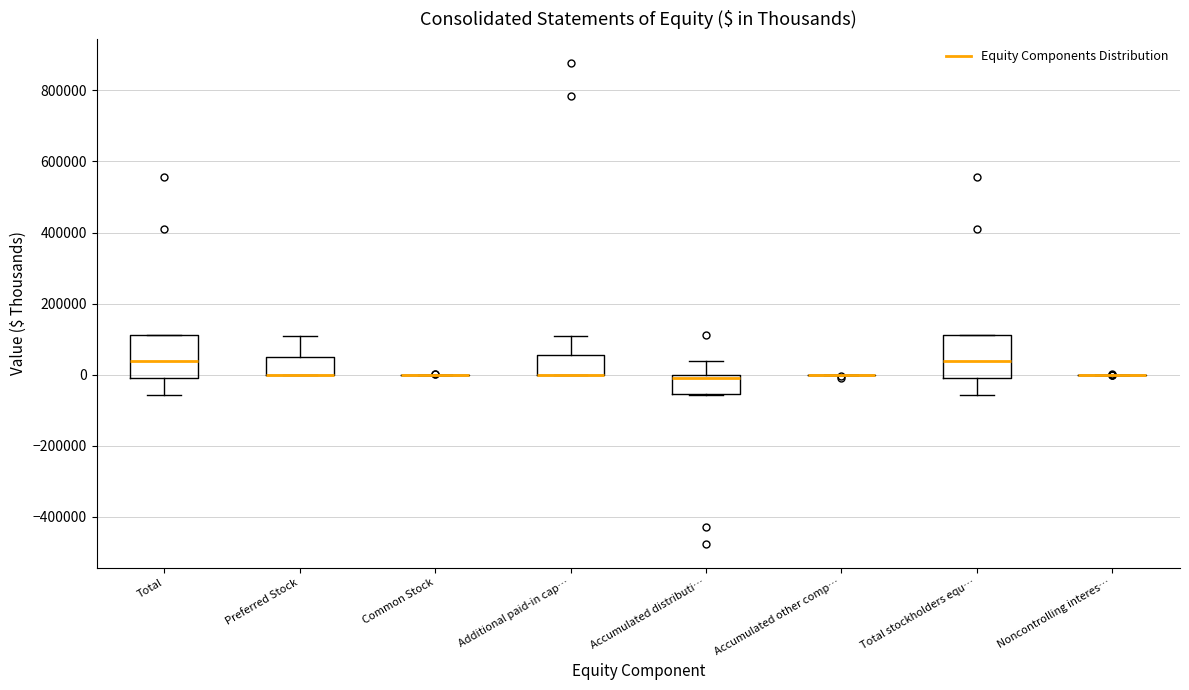

Reading left to right, read every box against the y-axis: the position of its median line, the range the box covers, and the ends of its whiskers. The values are not printed on the chart, so give them approximately, as read against the axis.

Total: median 40000, box 0 to 120000, whiskers -60000 to 120000
Preferred Stock: median 0 (drawn on the box's lower edge), box 0 to 60000, whiskers 0 to 120000
Common Stock: box collapsed to a line at 0, whiskers 0 to 0
Additional paid-in cap…: median 0 (drawn on the box's lower edge), box 0 to 60000, whiskers 0 to 100000
Accumulated distributi…: median 0 (just below the box's upper edge), box -60000 to 0, whiskers -60000 to 40000
Accumulated other comp…: box collapsed to a line at 0, whiskers 0 to 0
Total stockholders equ…: median 40000, box 0 to 120000, whiskers -60000 to 120000
Noncontrolling interes…: box collapsed to a line at 0, whiskers 0 to 0